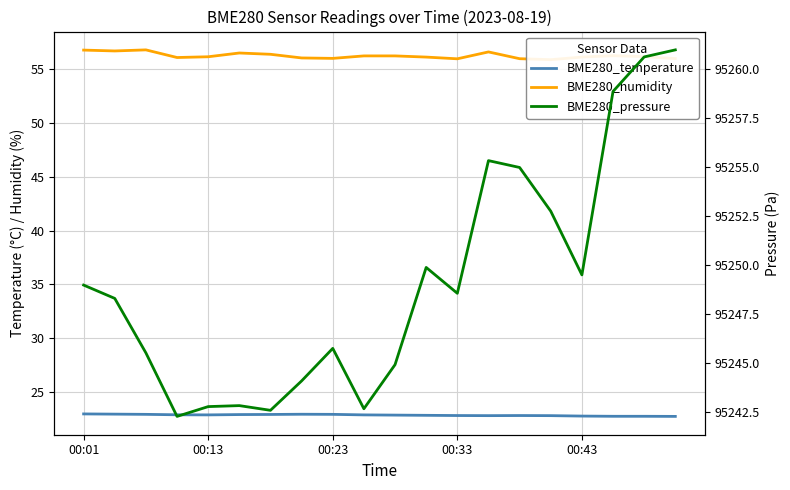

How many data points in BME280_pressure are less than 95248?

9